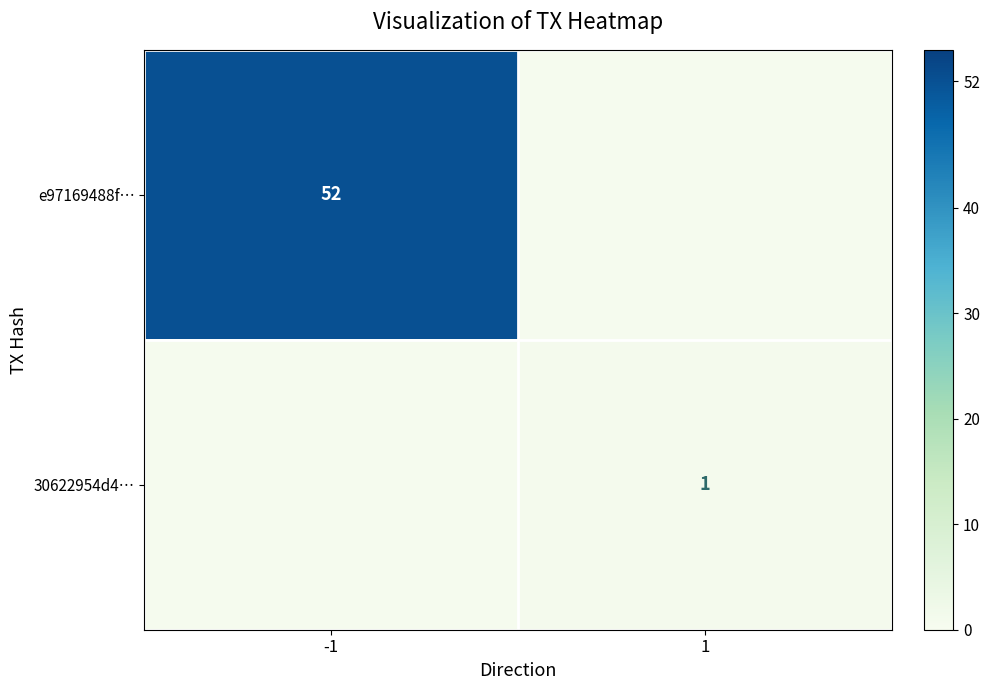

The value of e97169488f… at -1 is 52.0. True or false?

True